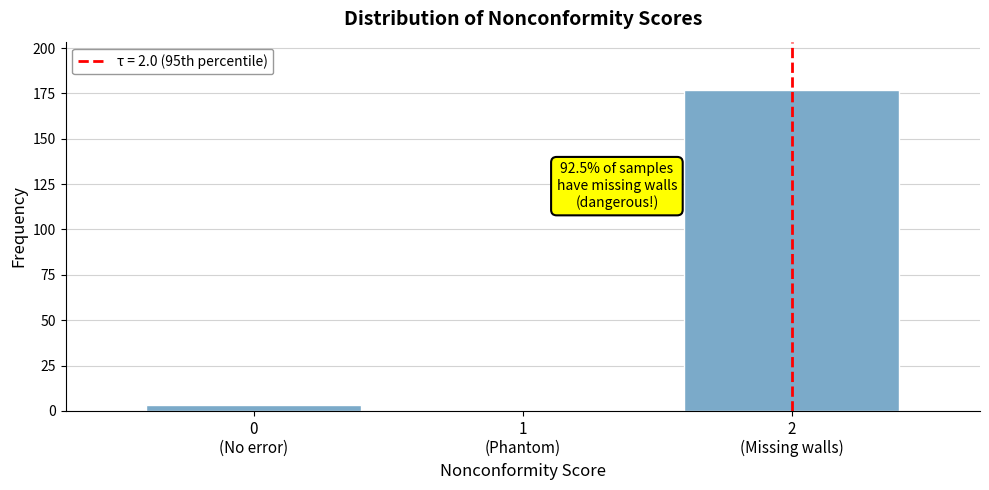

What is the greatest value displayed?

177